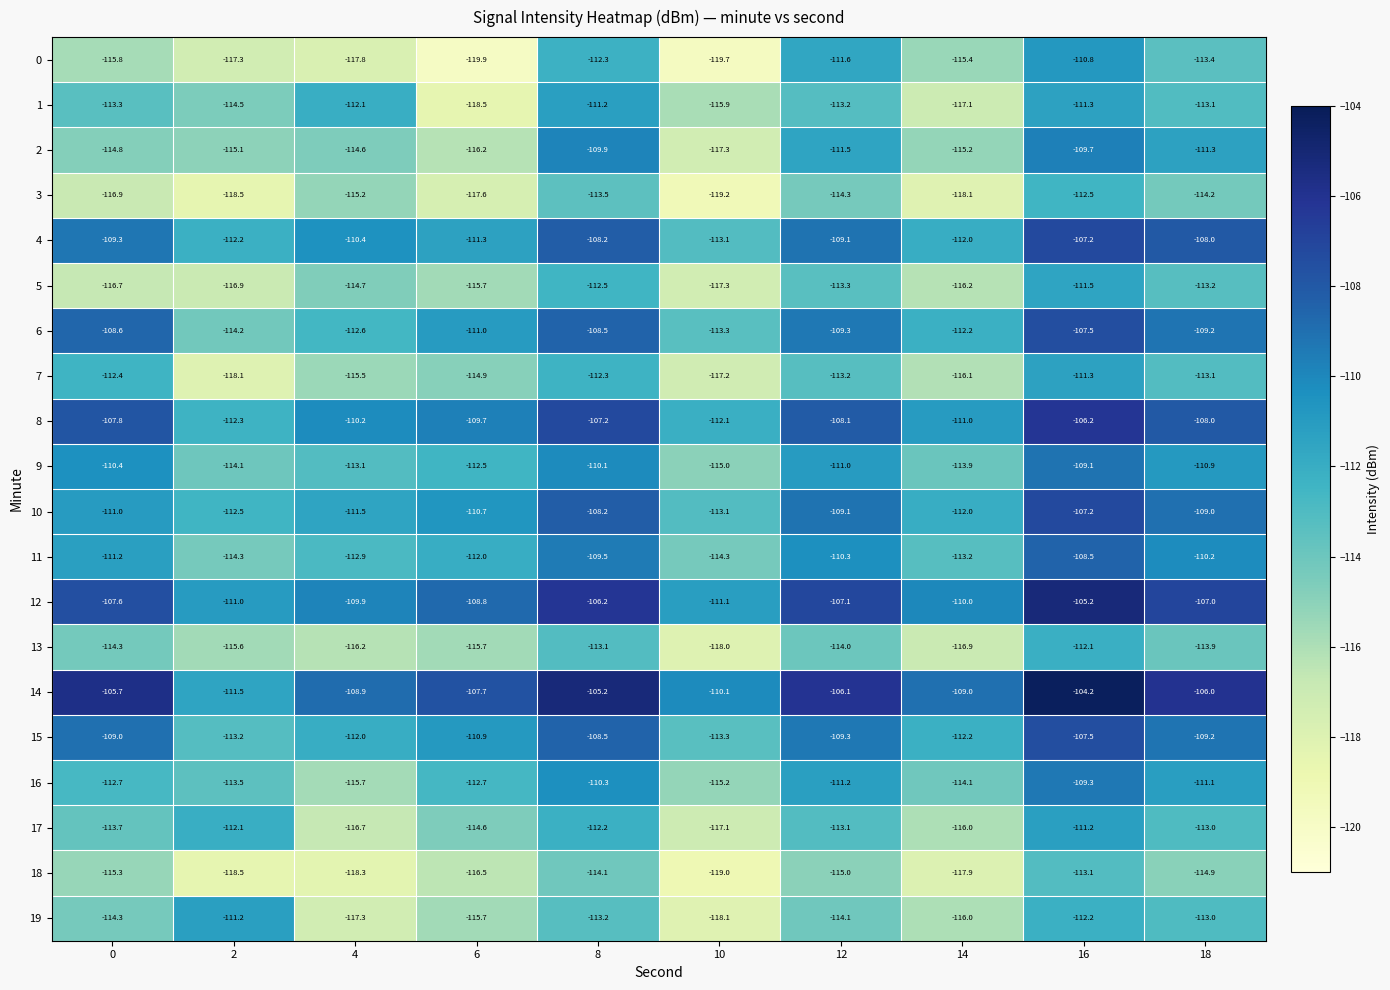

Is it true that 1 equals -112.1 at 4?

True